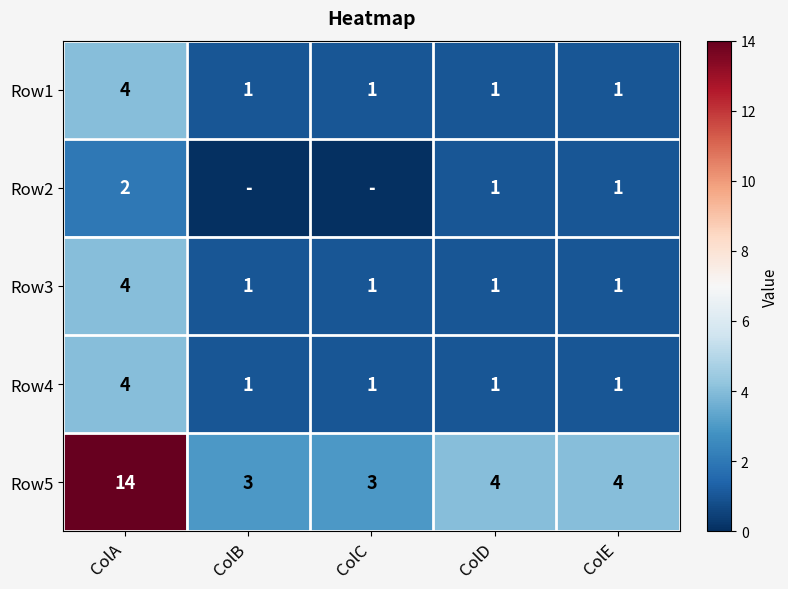

What is the total value across all series at ColD?

8